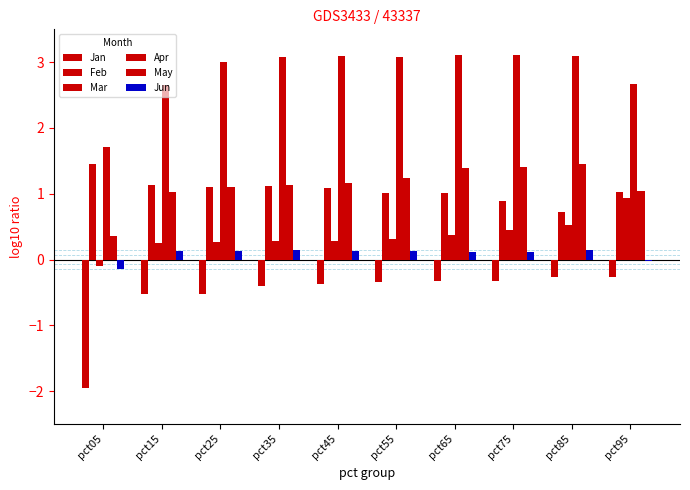

How many series are shown in this chart?

6